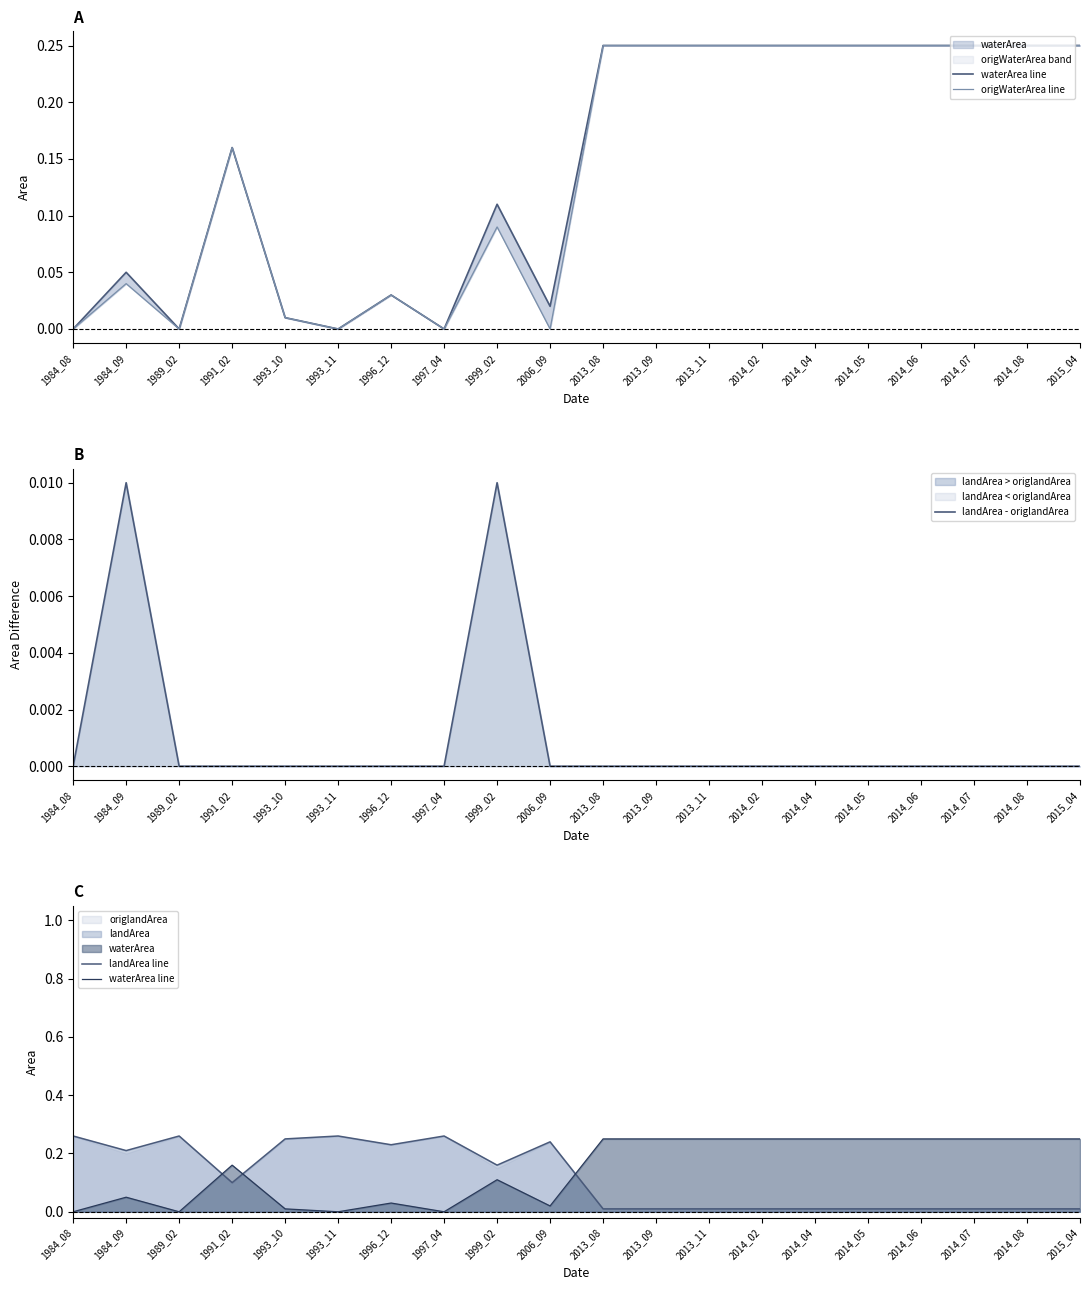

What is the difference between the highest and lowest values at 2014_02?

0.2